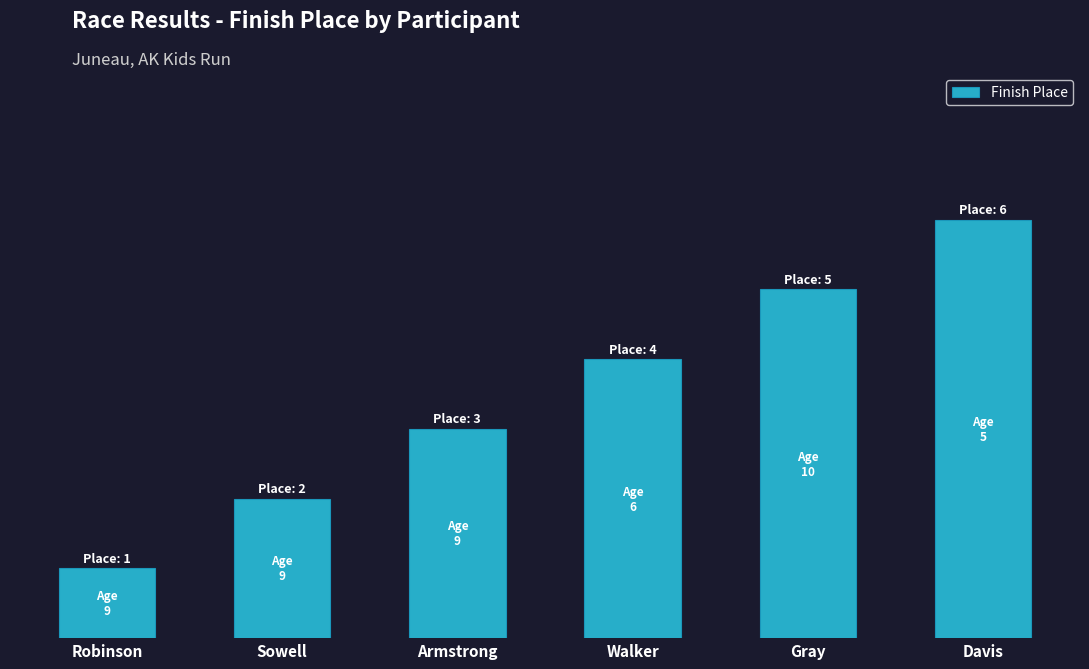

The chart shows a value of 3 at Armstrong. True or false?

True